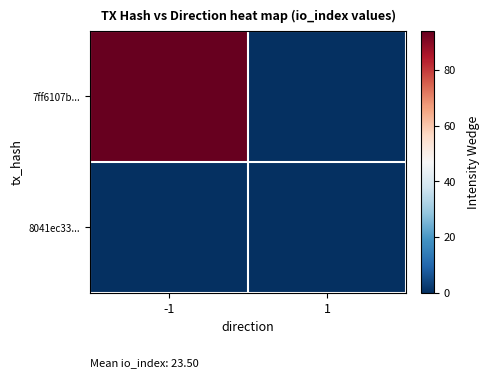

Rank the series by their average value, from lowest to highest.

8041ec33..., 7ff6107b...